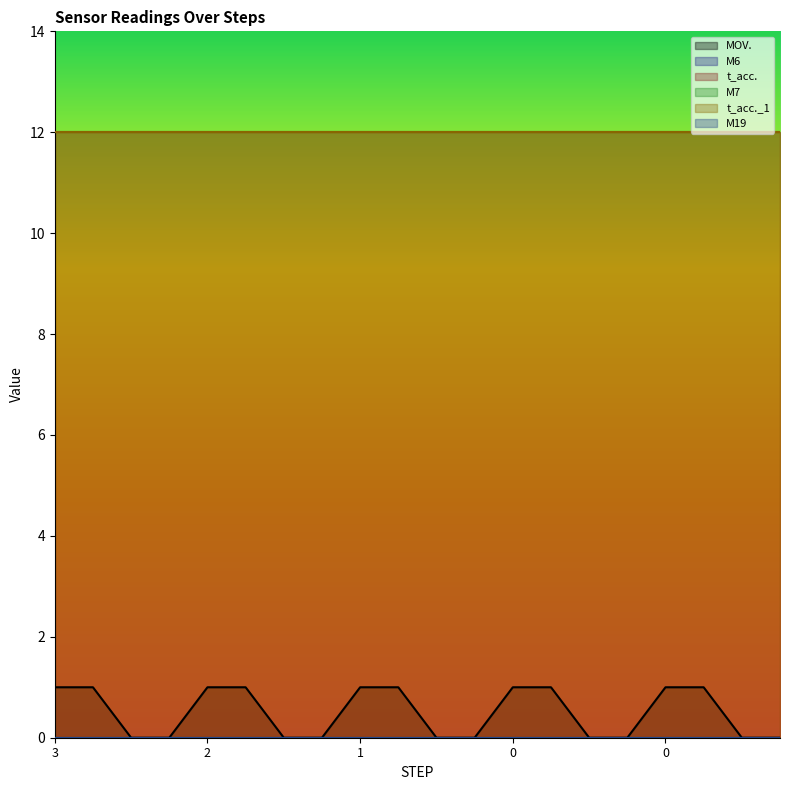

Which category has the highest value in the M19 series?

3